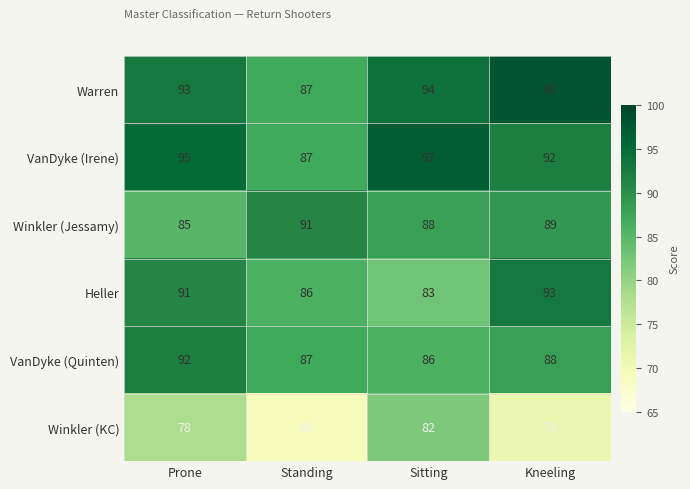

True or false: VanDyke (Irene) has a value of 42 at Standing.

False